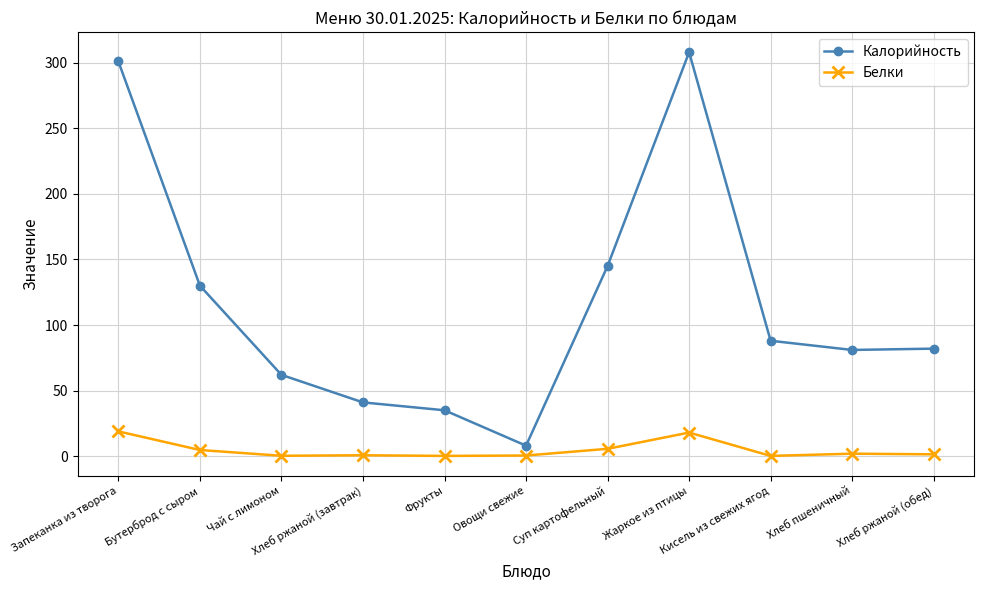

Rank the series by their average value, from highest to lowest.

Калорийность, Белки